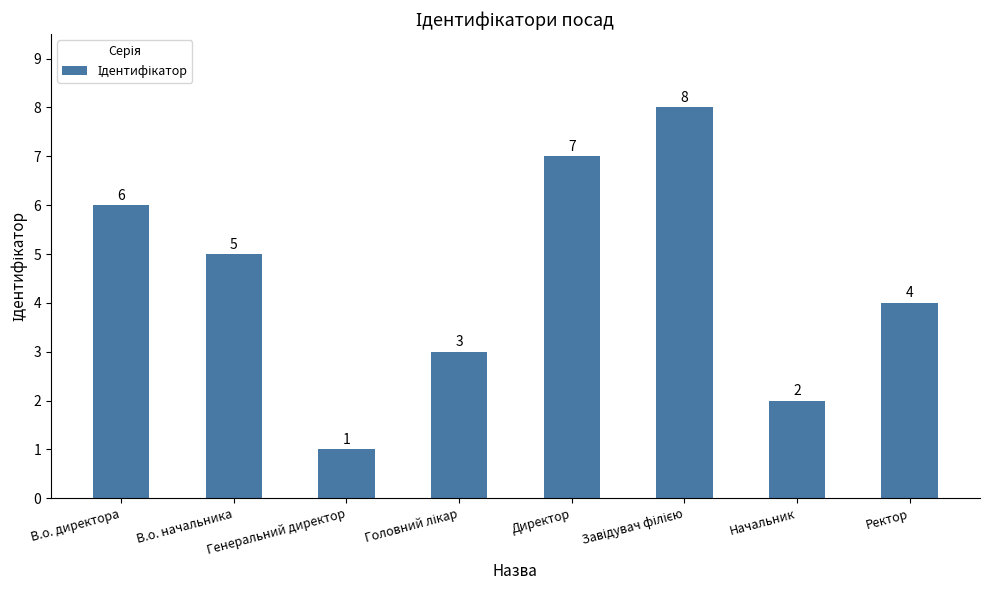

The chart shows a value of 0 at Генеральний директор. True or false?

False